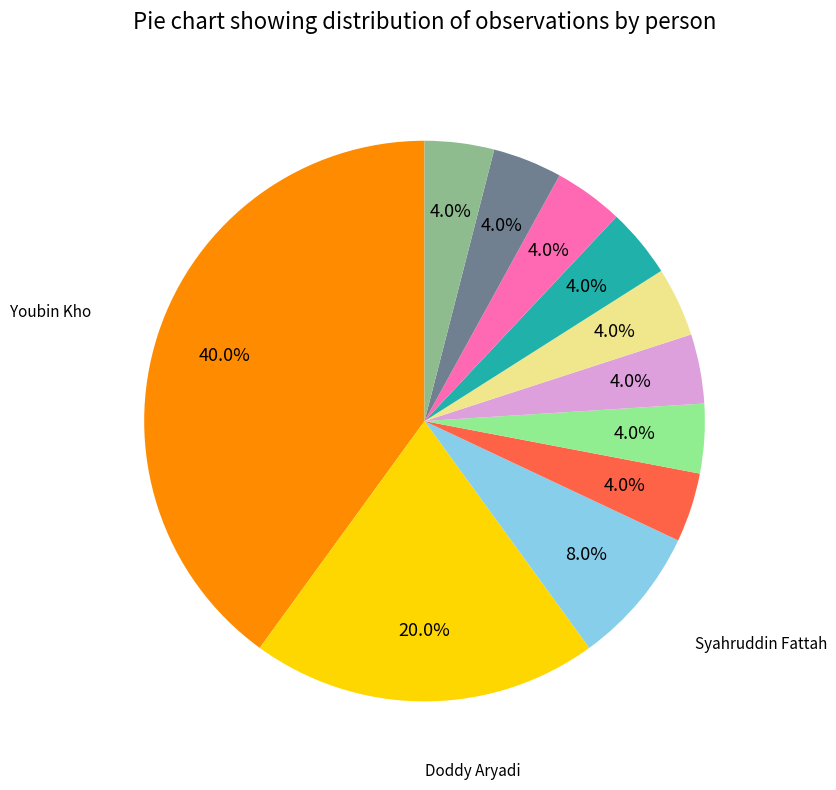

Count the number of slices in the pie.

11